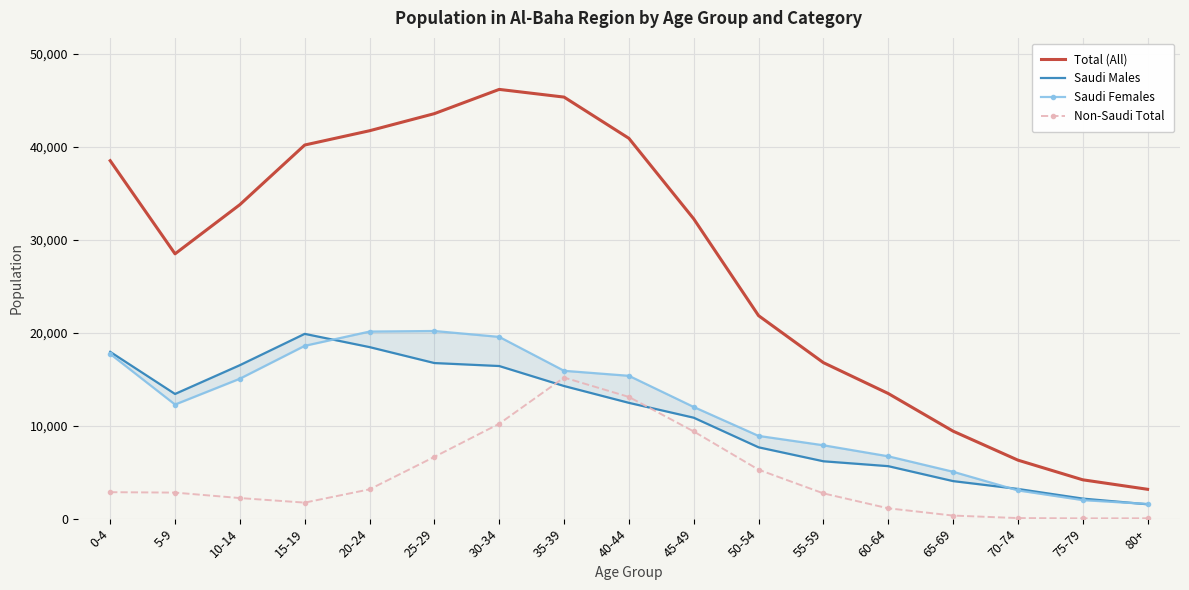

Is the value of Non-Saudi Total at 55-59 greater than the value of Saudi Females at 65-69?

No